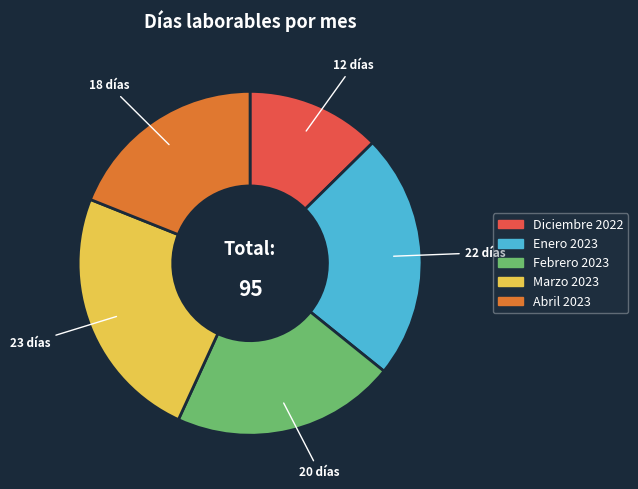

Between Abril 2023 and Diciembre 2022, which is larger?

Abril 2023